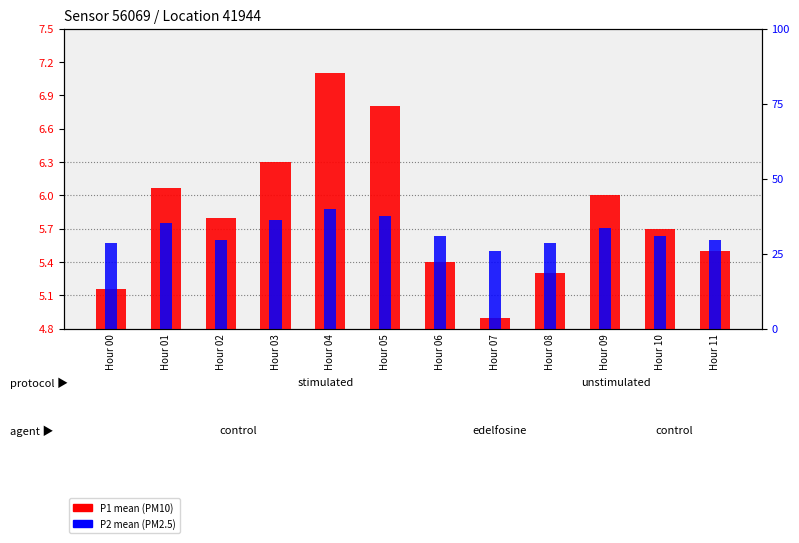

What is the spread (max minus min) of values at Hour 04?

1.2